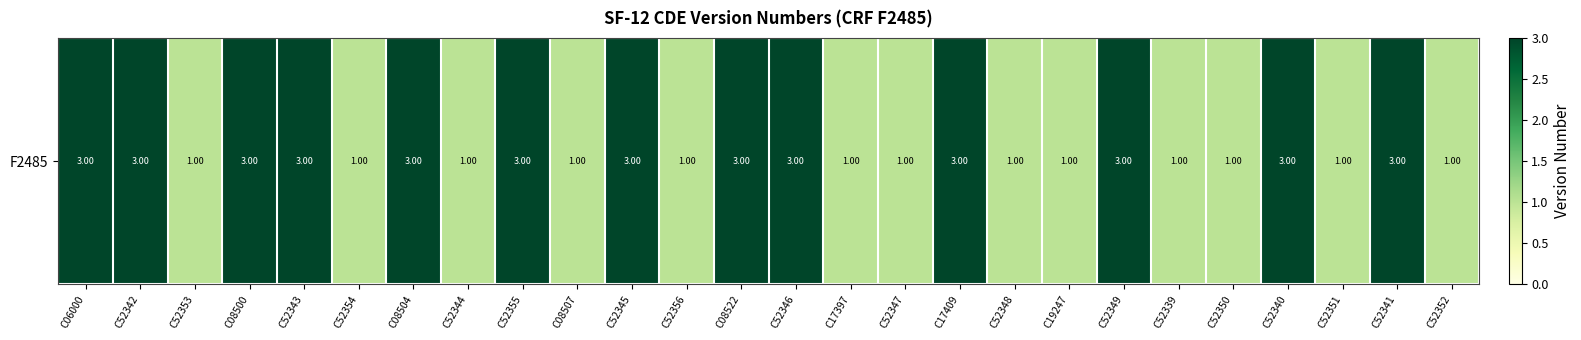

True or false: the data shows 3 at C17409.

True